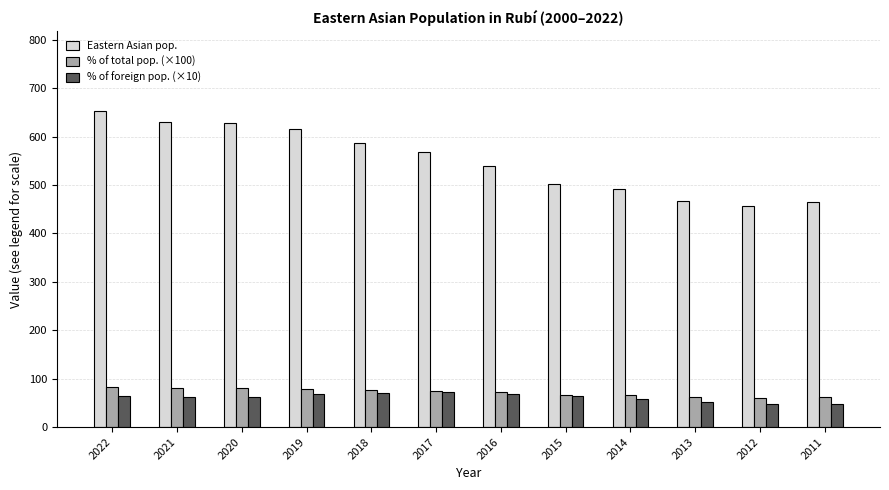

What is the spread (max minus min) of values at 2012?

409.2